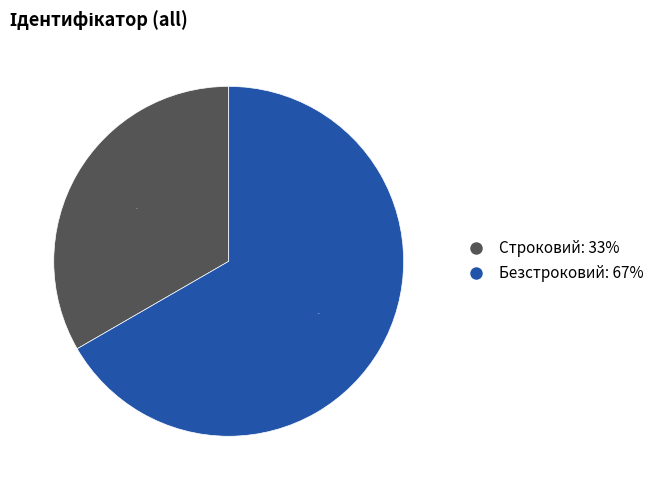

To the nearest percent, what percentage of the pie is Строковий?

33%